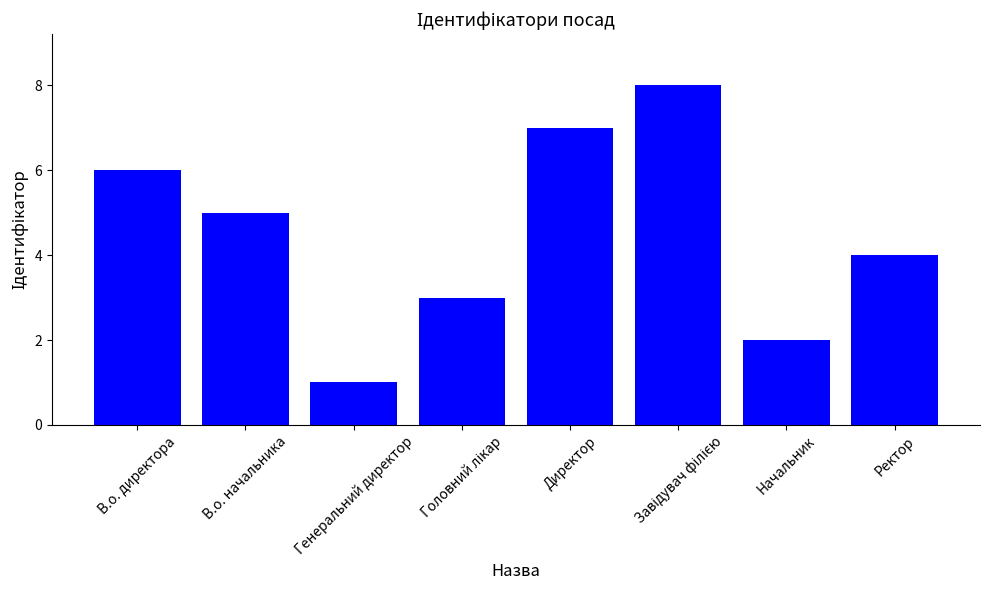

What is the change in value from В.о. директора to Директор?

+1